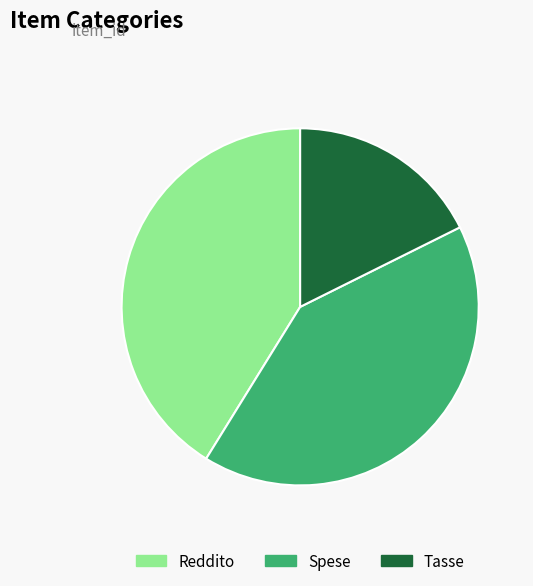

Which category has the smallest portion of the pie?

Tasse